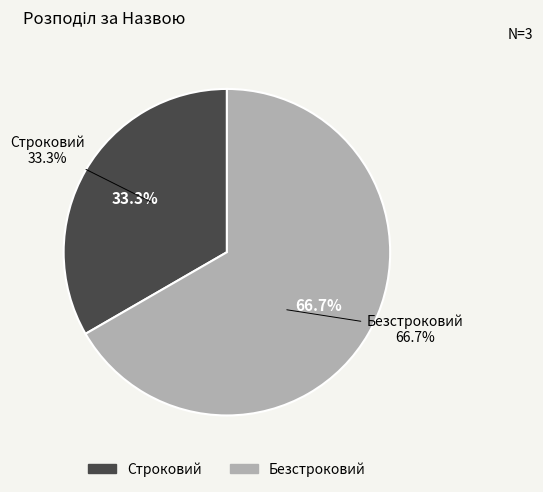

The Безстроковий slice represents 67% of the pie. True or false?

True